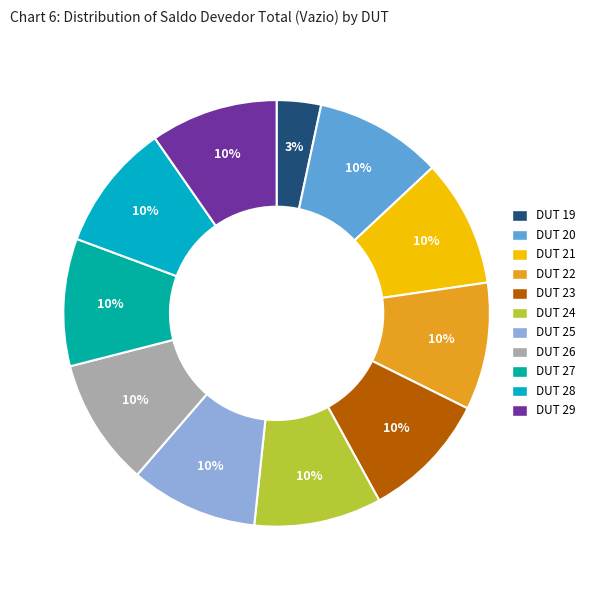

Do DUT 23 and DUT 27 together represent more than half of the pie?

No